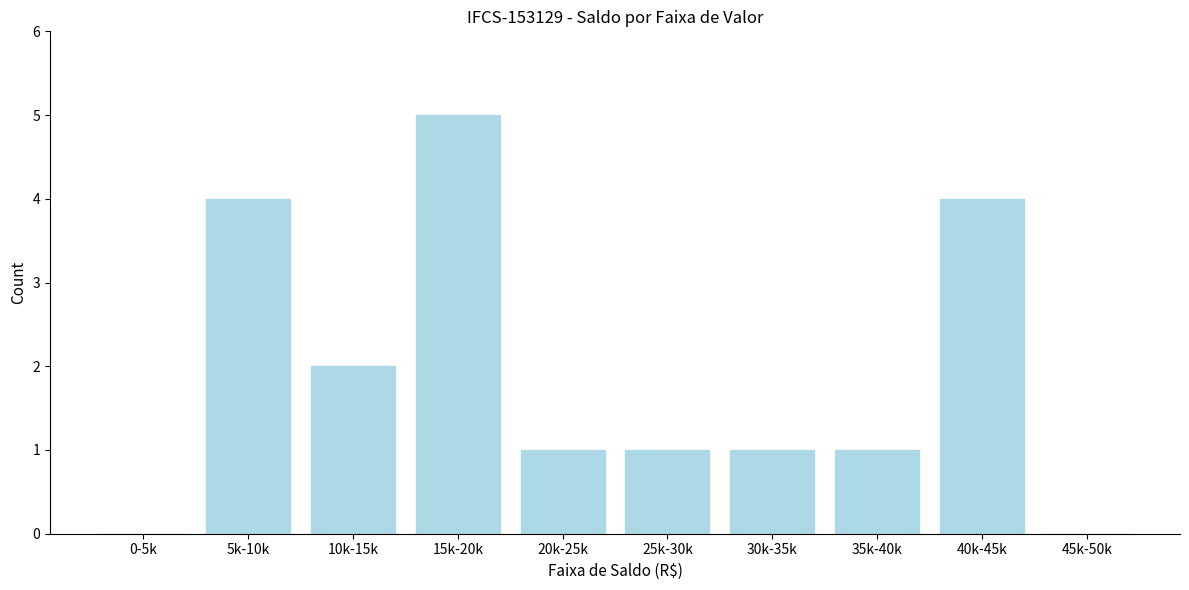

Reading left to right, extract all data points from this chart.

0-5k=0	5k-10k=4	10k-15k=2	15k-20k=5	20k-25k=1	25k-30k=1	30k-35k=1	35k-40k=1	40k-45k=4	45k-50k=0